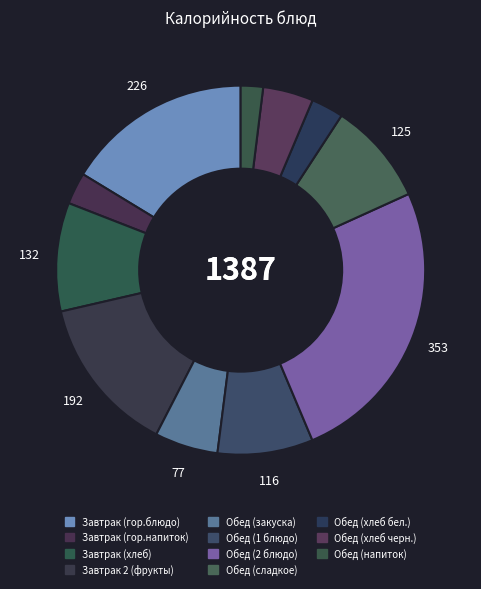

To the nearest percent, what is the difference between the Завтрак (хлеб) and Обед (хлеб бел.) slice percentages?

7%